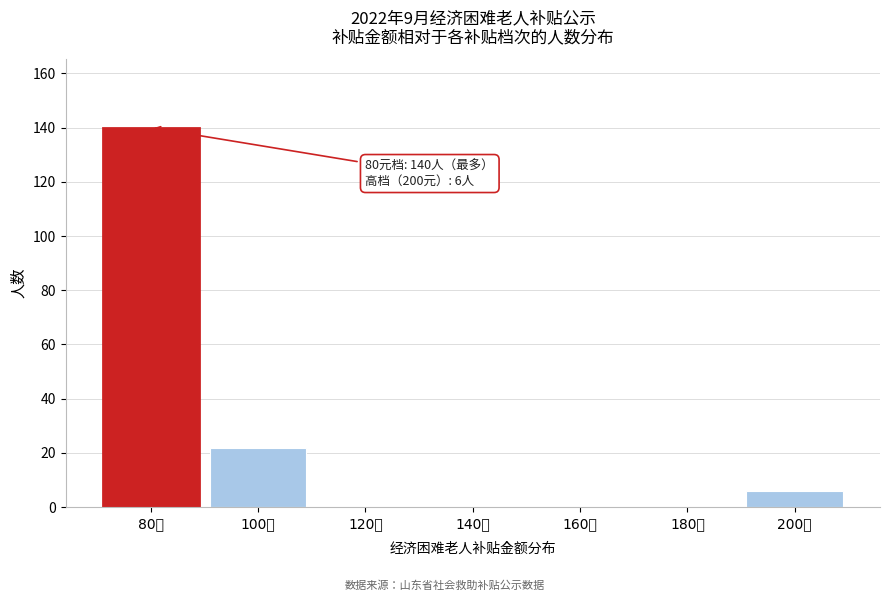

Reading left to right, extract all data points from this chart.

80元=140	100元=22	120元=0	140元=0	160元=0	180元=0	200元=6